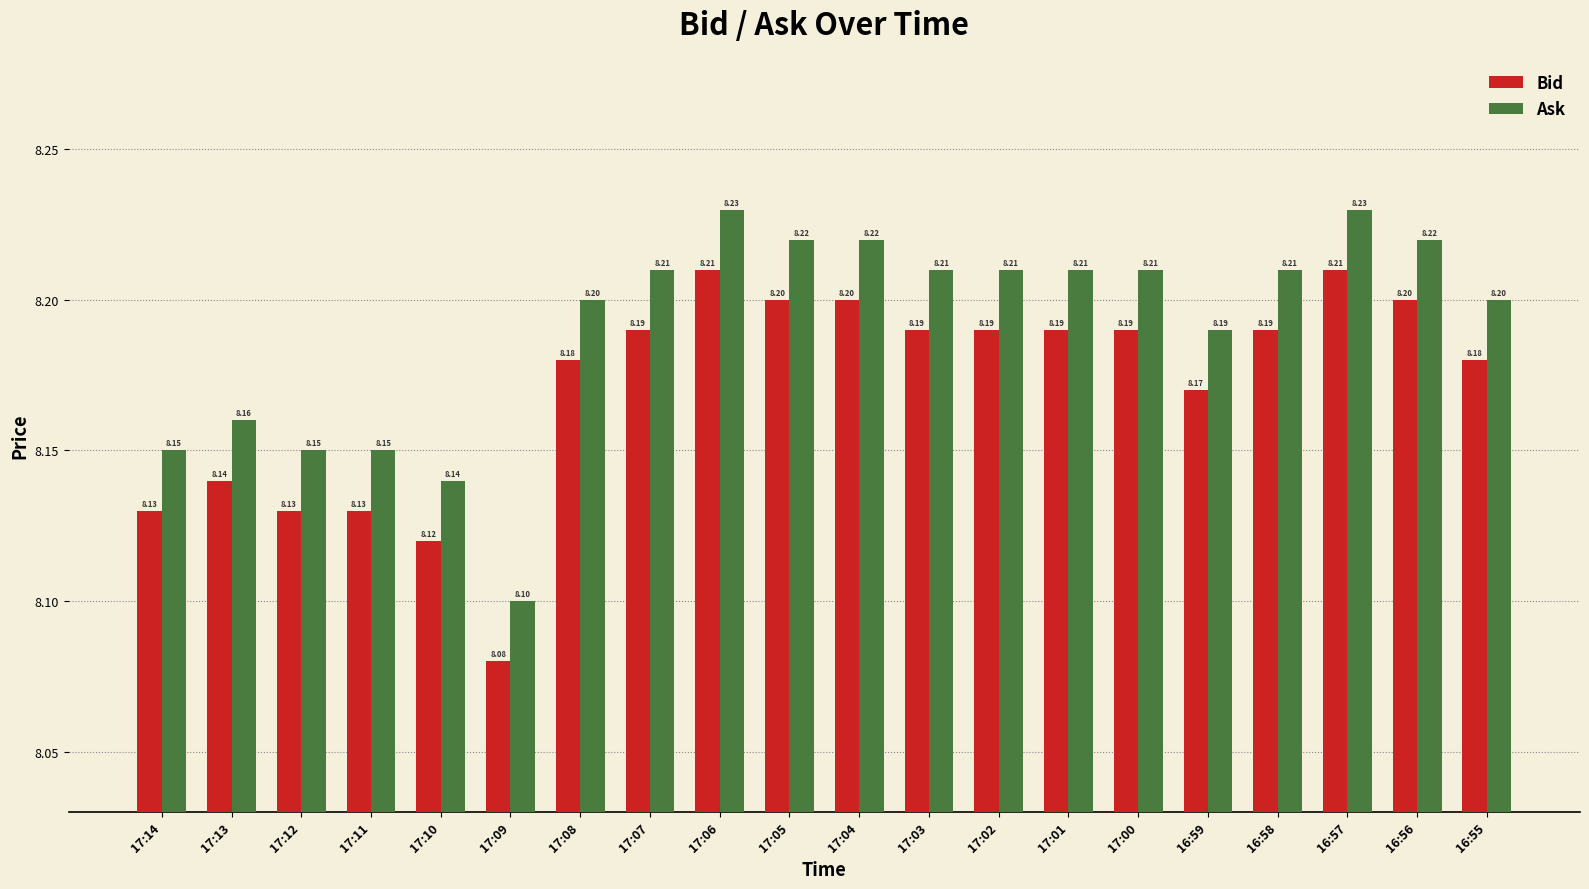

At 16:55, list the series in order from largest to smallest.

Ask, Bid